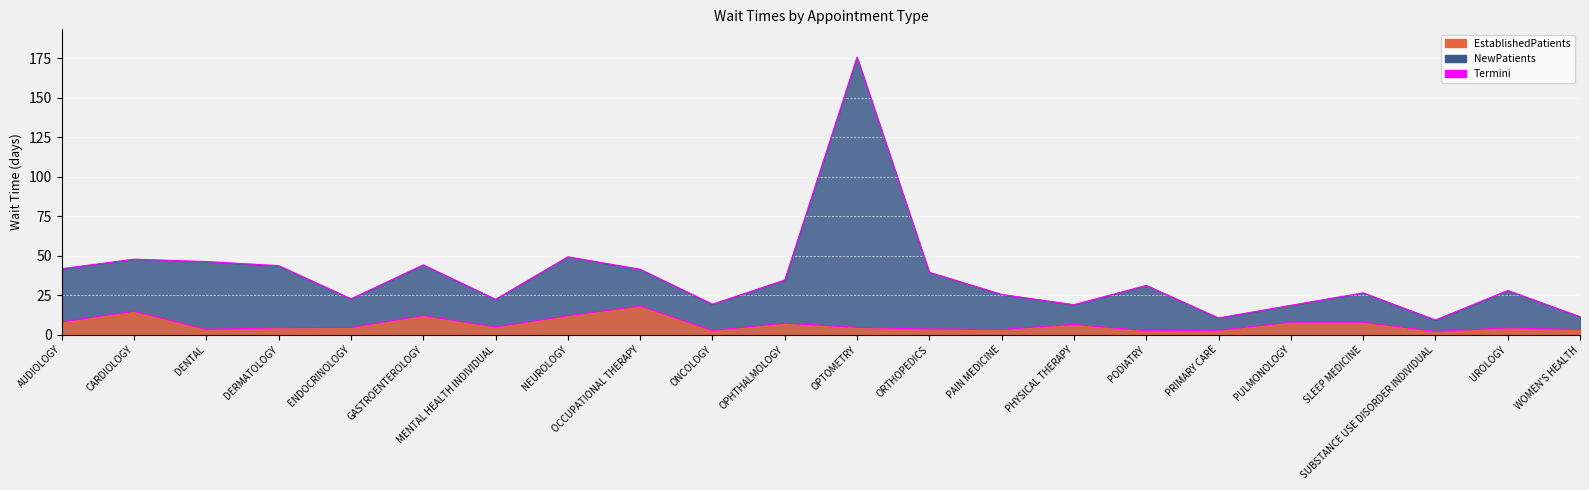

What is the sum of the Termini (New) values at ONCOLOGY and SLEEP MEDICINE?

45.8